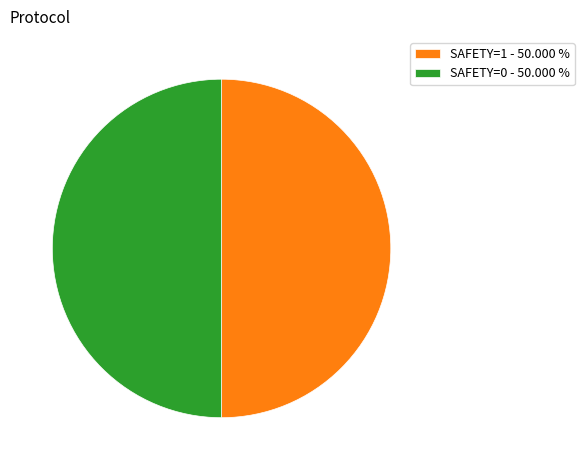

Approximately how many times larger is the value at SAFETY=1 - 50.000 % compared to SAFETY=0 - 50.000 %?

1.0